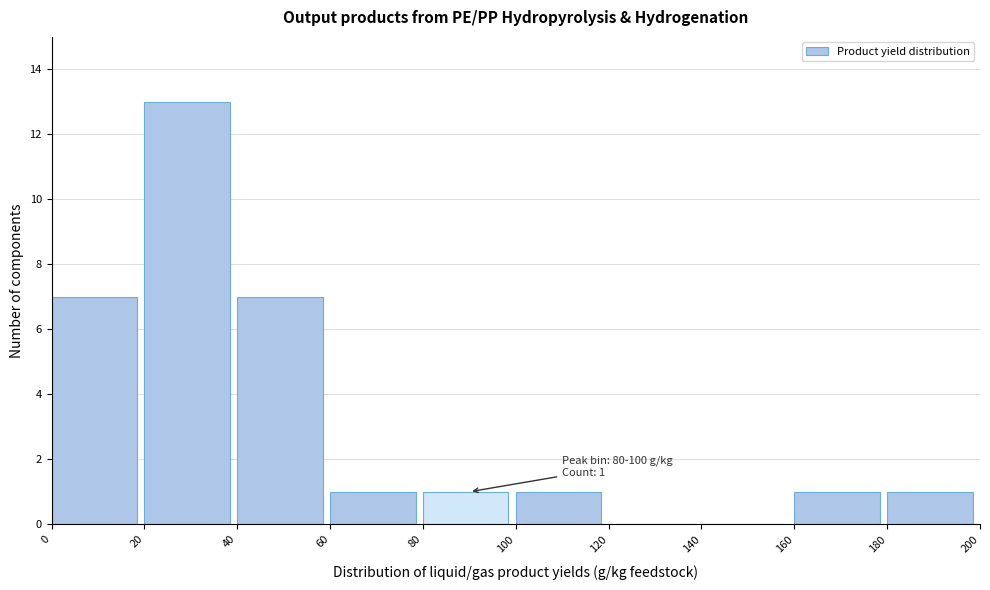

Over which range of the x-axis is the bar tallest?

20 to 40